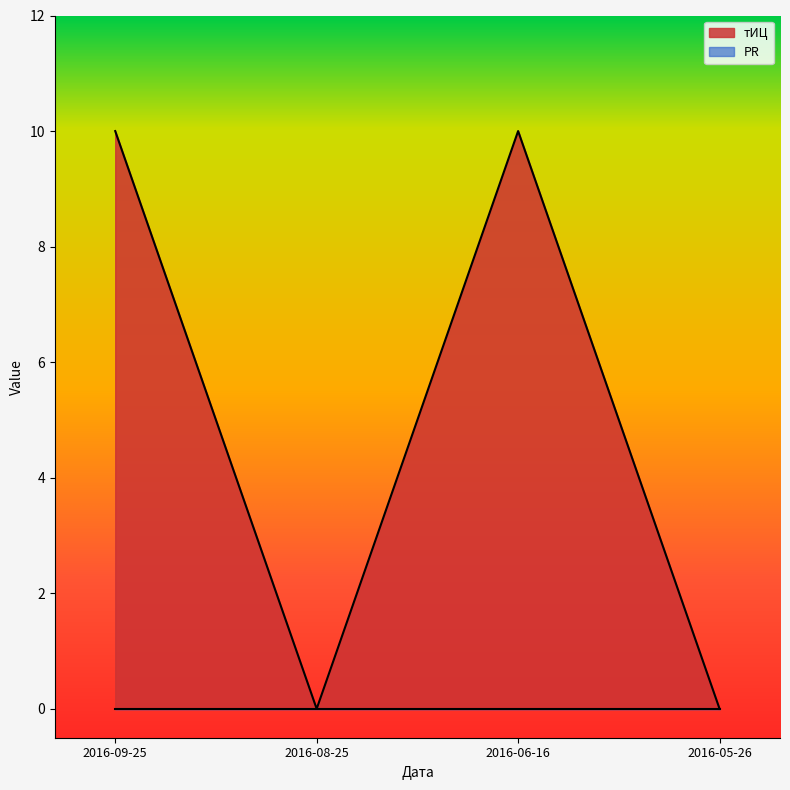

Reading left to right, transcribe all the data shown in this chart.

10	0	10	0